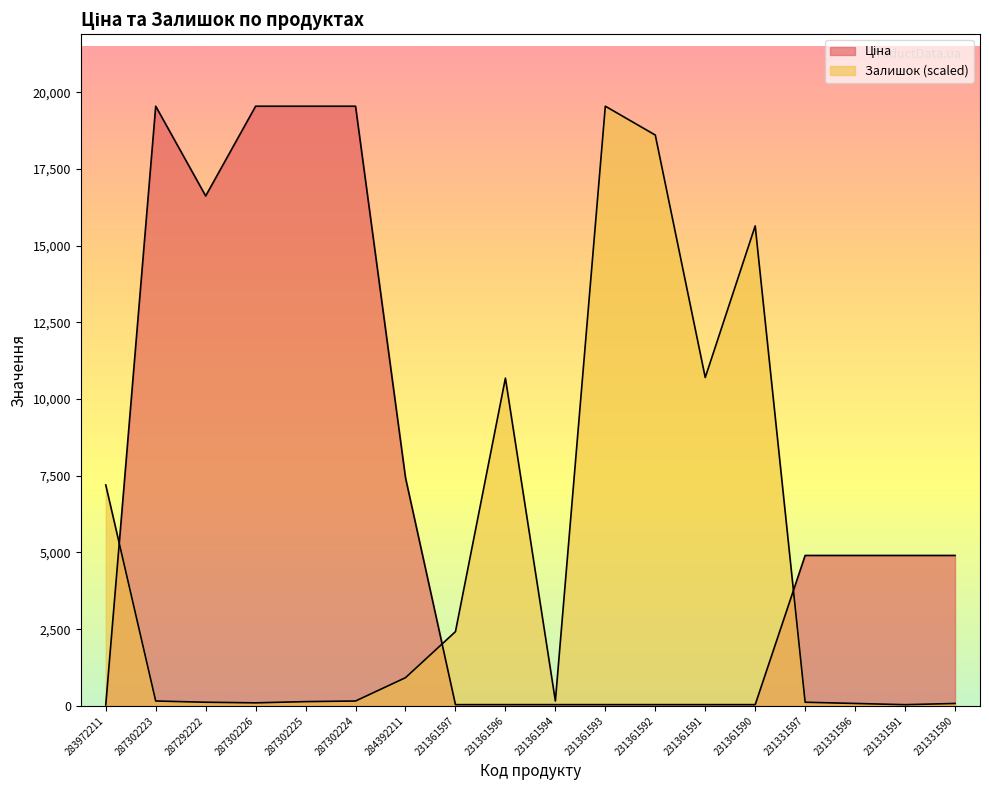

Reading left to right, list all the values displayed in this chart.

Ціна: 32.0	19542.7	16618.0	19542.7	19542.7	19542.7	7436.2	41.5	41.5	41.5	41.5	41.5	41.5	41.5	4903.4	4903.4	4903.4	4903.4
Залишок: 7201.0	160.0	120.0	100.0	140.0	160.0	920.1	2420.3	10681.5	160.0	19542.7	18602.6	10701.5	15642.2	120.0	80.0	40.0	80.0